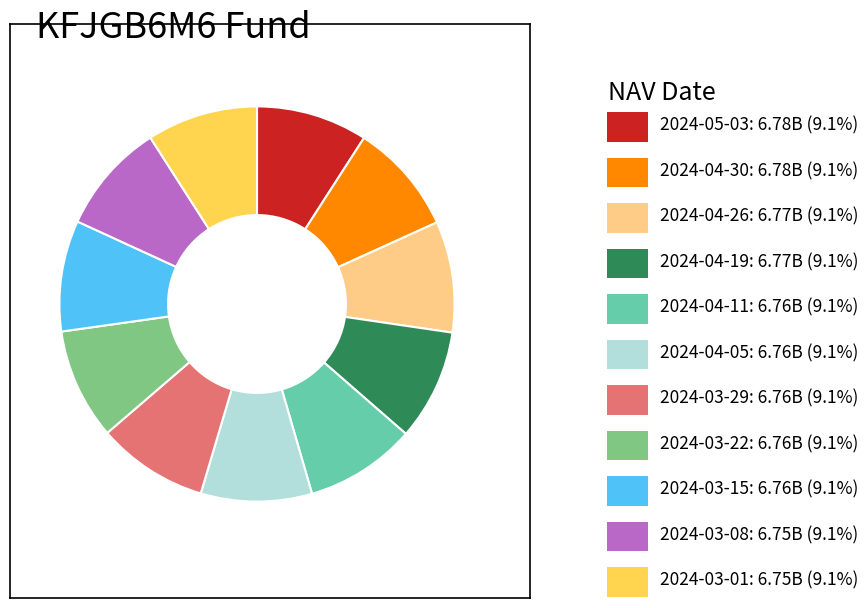

Does any single category account for the majority?

No